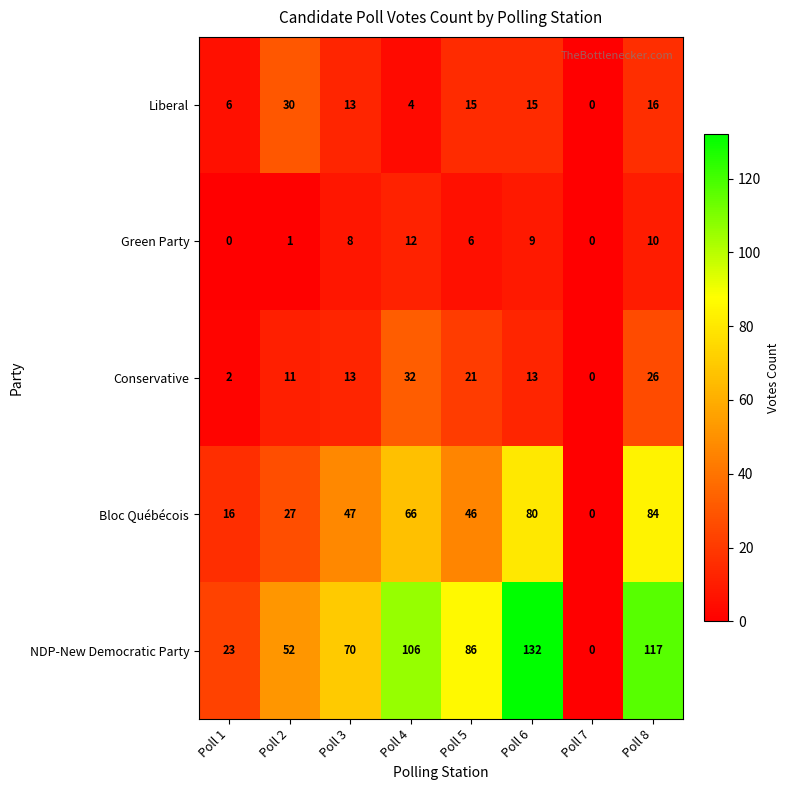

Is it true that Bloc Québécois equals 22 at Poll 1?

False